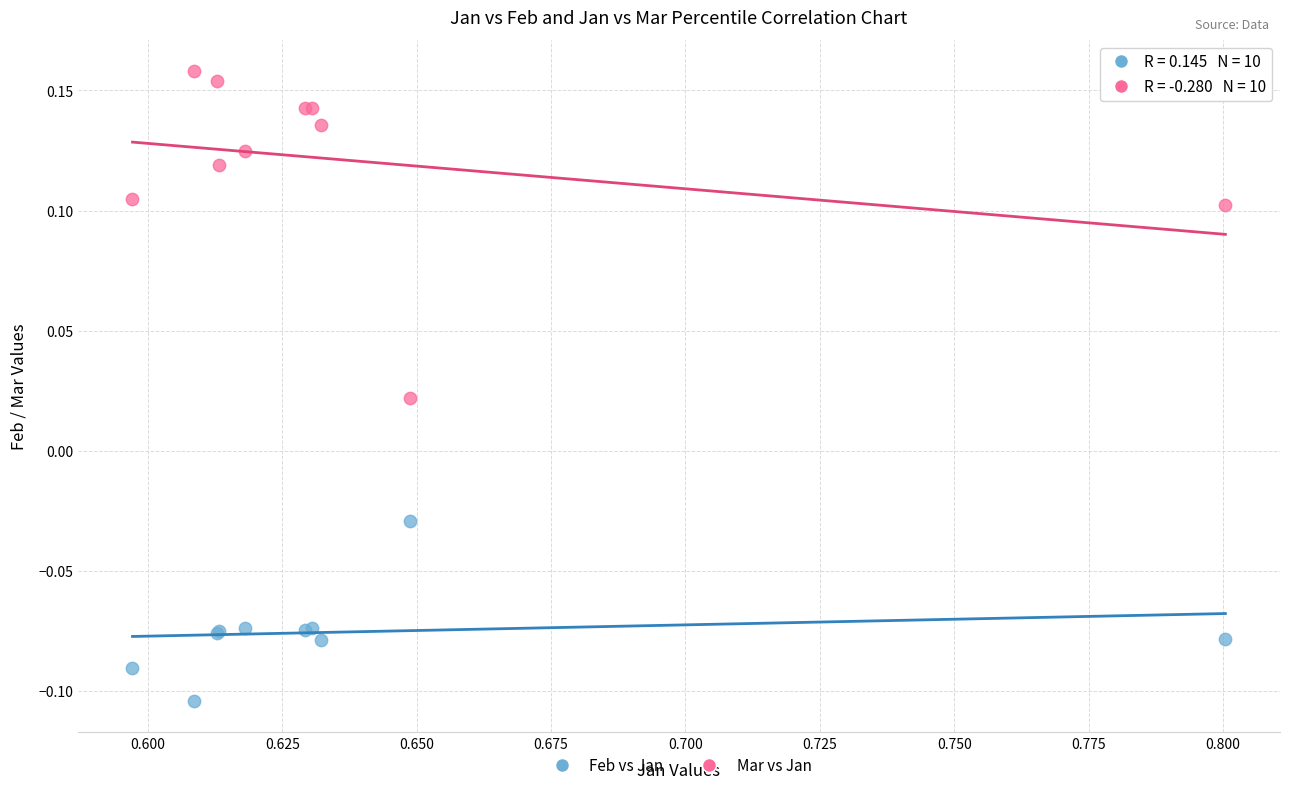

Which series contains the lowest Y value?

Feb vs Jan